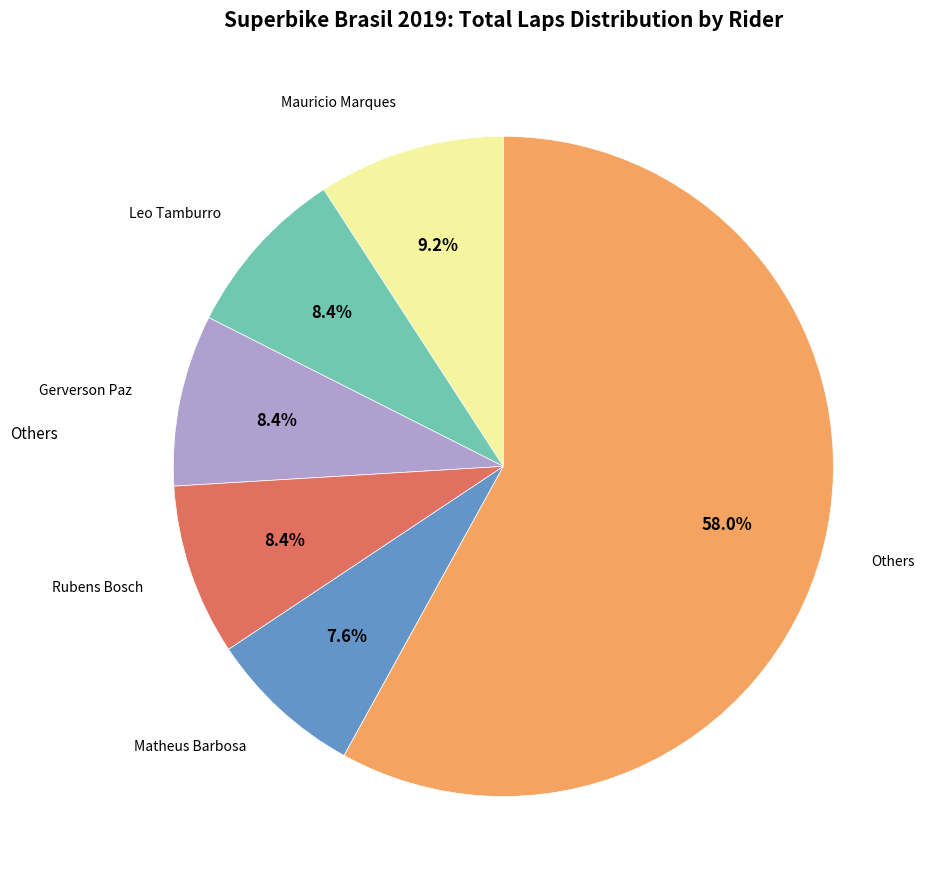

Does any single category account for the majority?

Yes